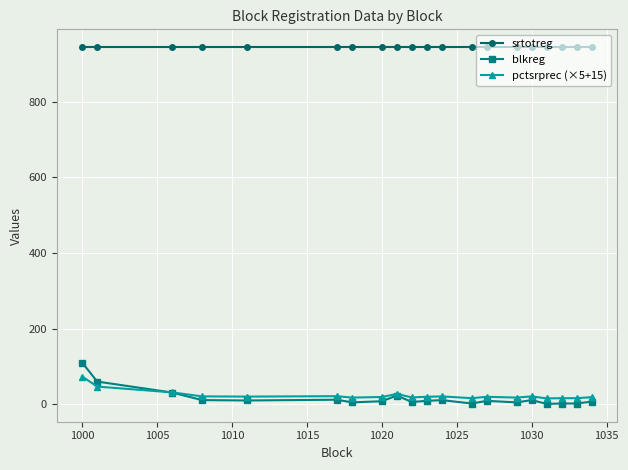

What is the difference between the maximum and minimum values in the blkreg series?

109.0